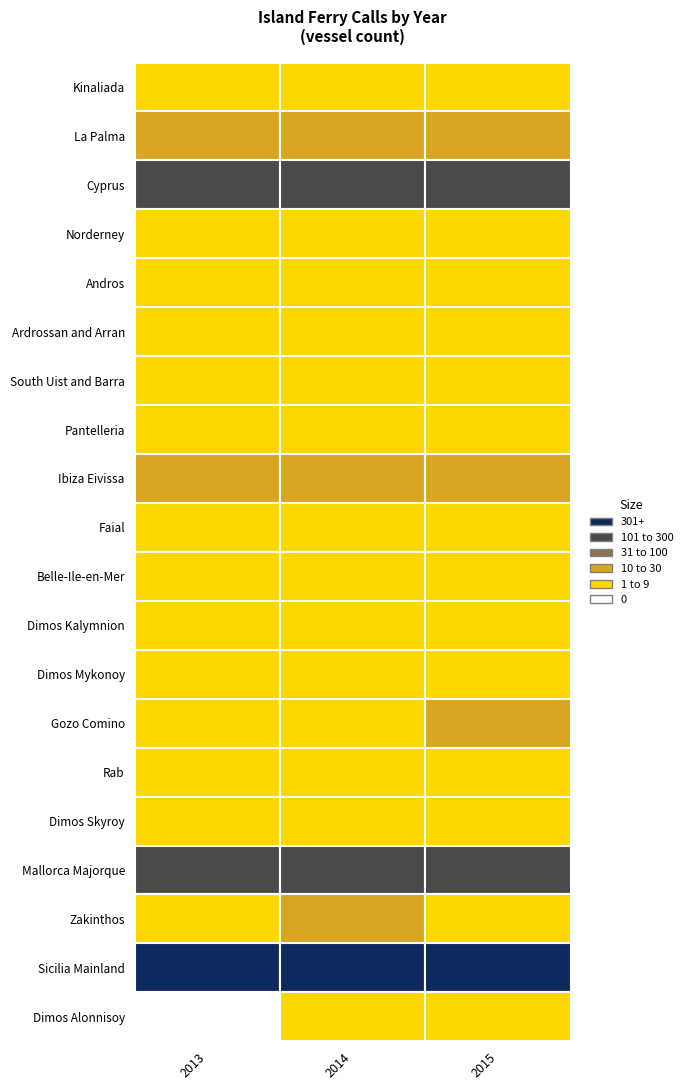

Which series has the largest range (max minus min)?

Sicilia Mainland